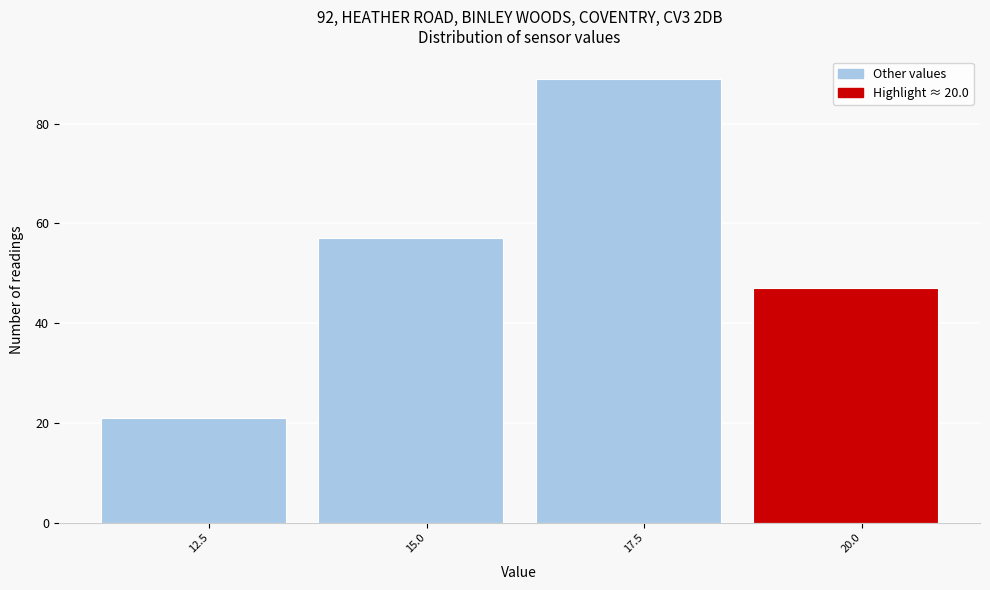

Reading left to right, what are all the values shown in this chart?

21	57	89	47